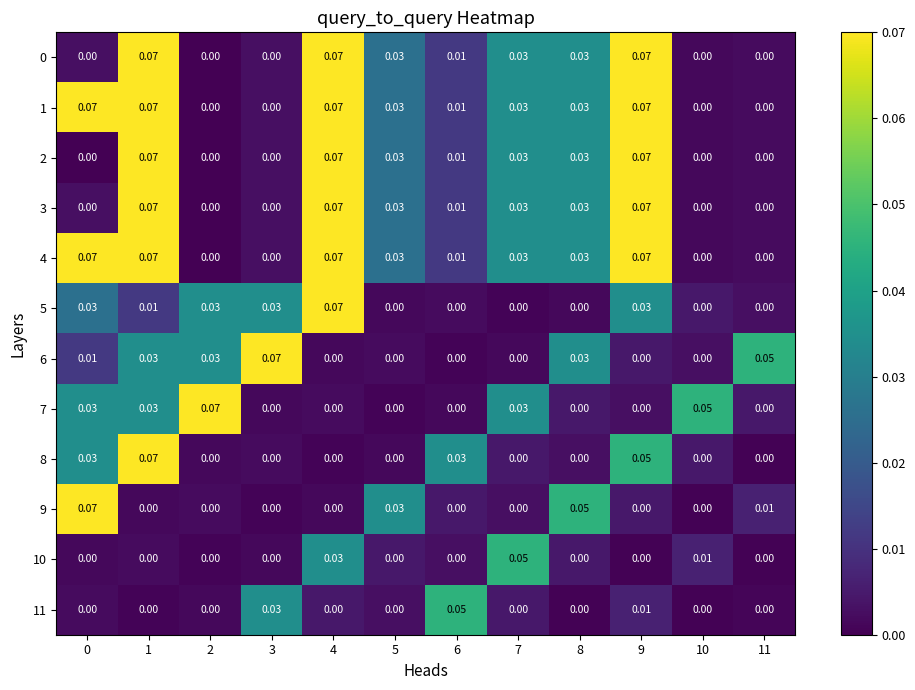

Is the value of 1 at 7 greater than the value of 10 at 0?

Yes